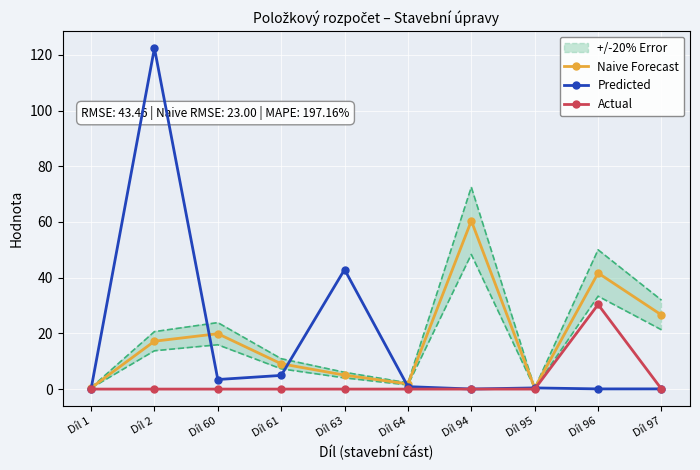

What is the value of the Predicted point at the 2nd from the left?

122.4